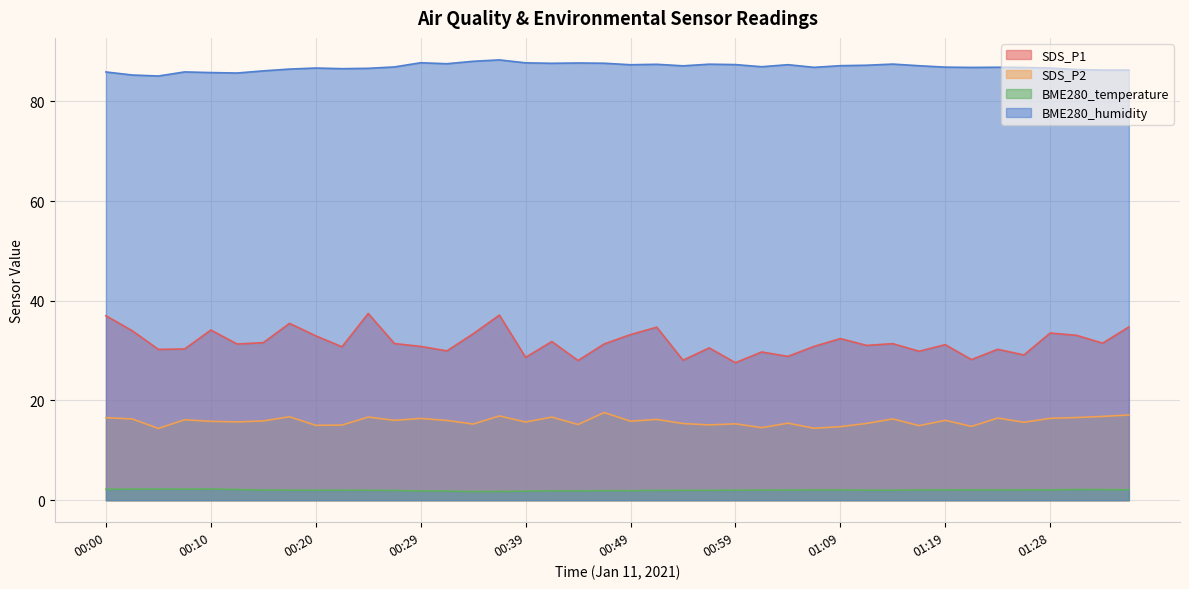

Between 00:02 and 00:39, which series saw the biggest shift?

SDS_P1